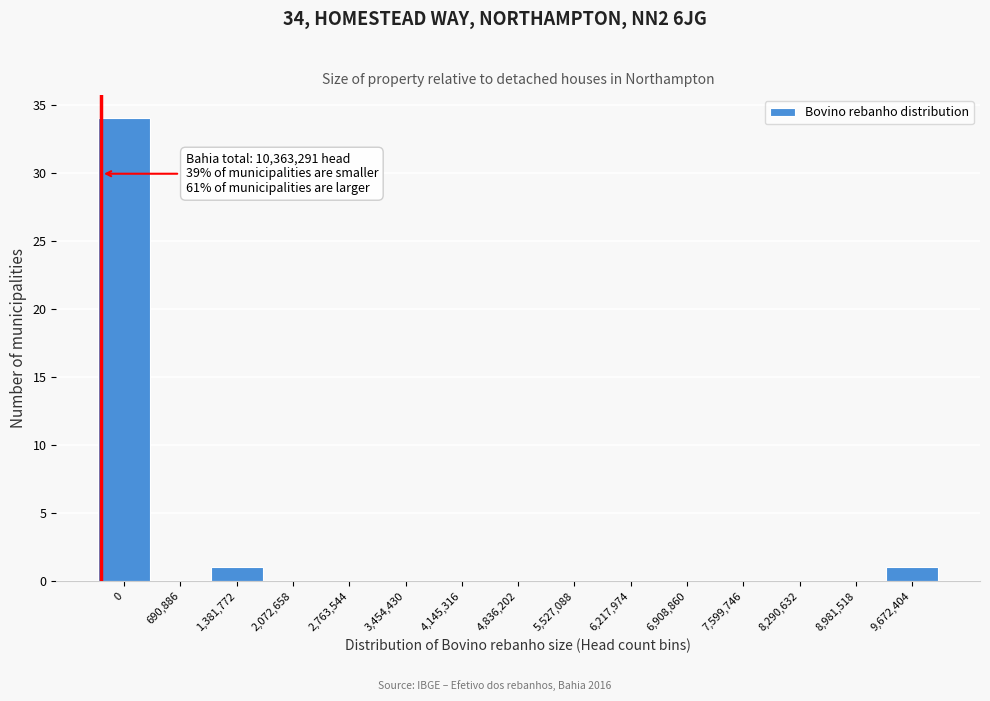

Reading right to left, what are all the values shown in this chart?

9,672,404=1	8,981,518=0	8,290,632=0	7,599,746=0	6,908,860=0	6,217,974=0	5,527,088=0	4,836,202=0	4,145,316=0	3,454,430=0	2,763,544=0	2,072,658=0	1,381,772=1	690,886=0	0=34